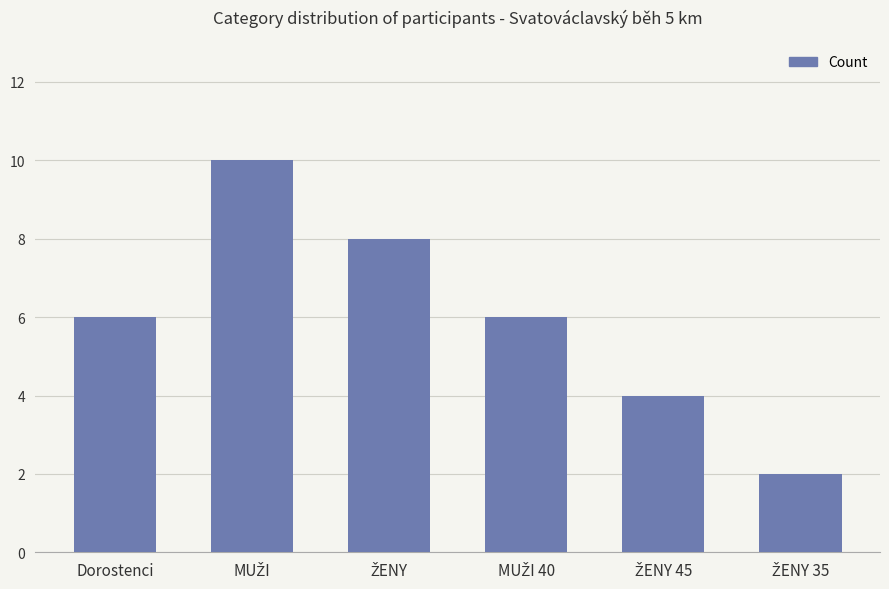

Count the number of categories in the chart.

6